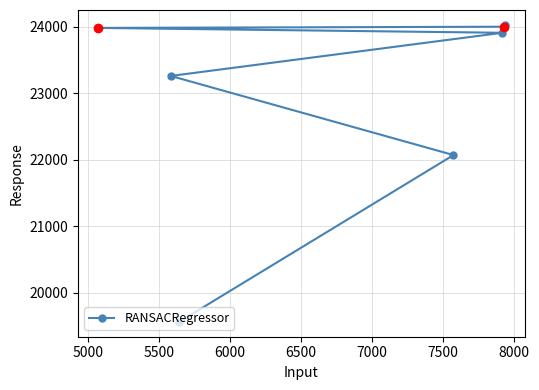

What is the difference between the maximum and minimum values?

4464